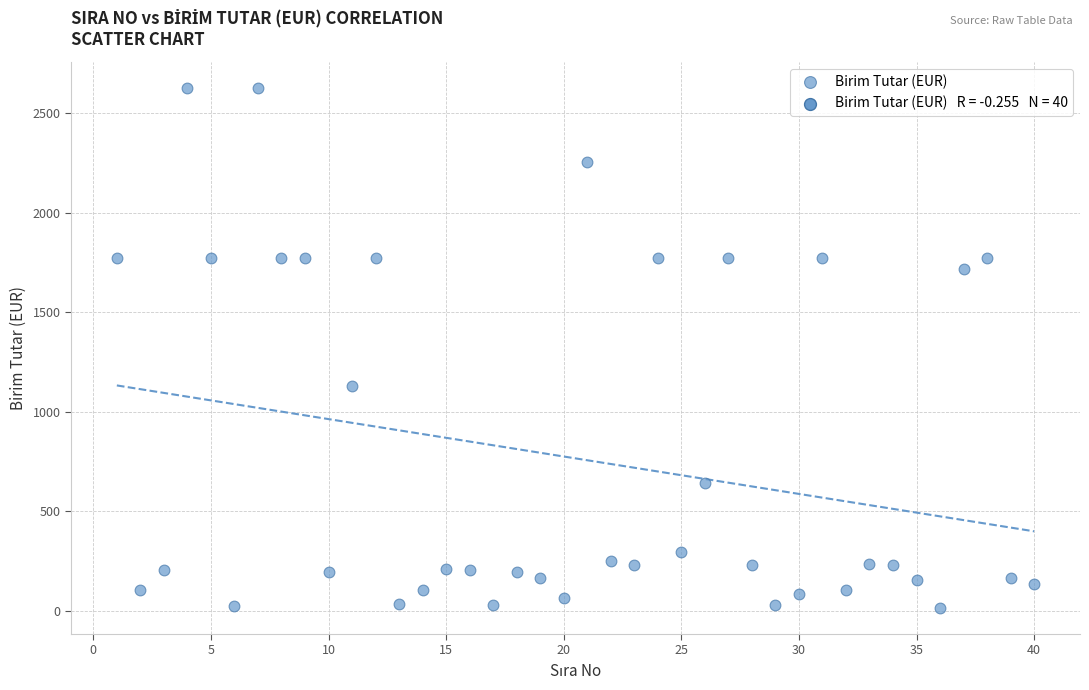

What Y value in the scatter plot is closest to 1321?

1128